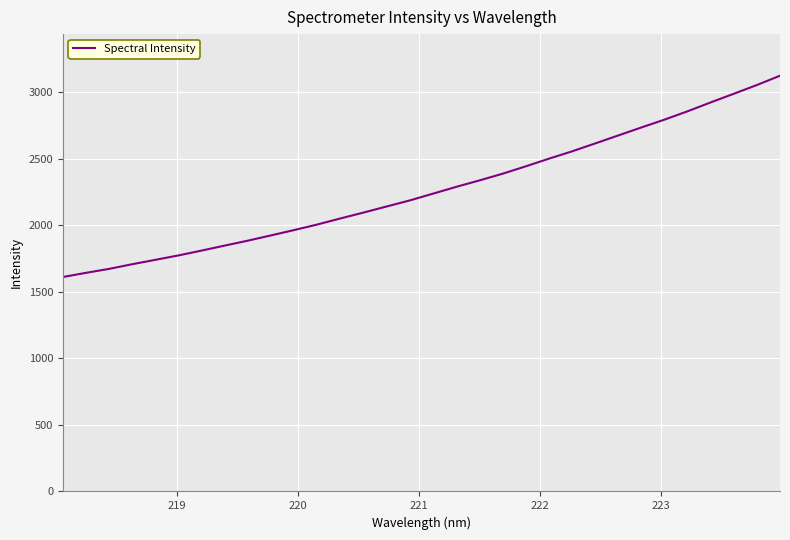

What is the maximum value shown in the chart?

3125.0